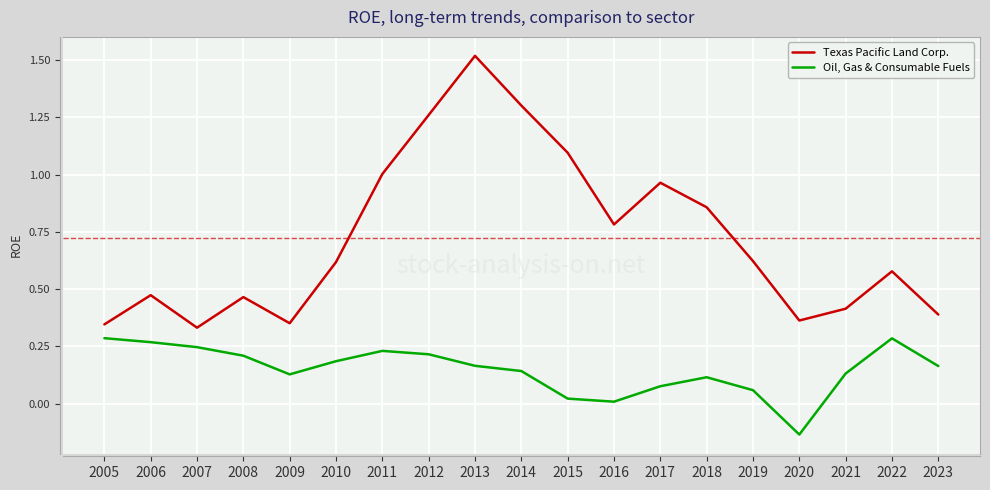

Which series has the largest range (max minus min)?

Texas Pacific Land Corp.